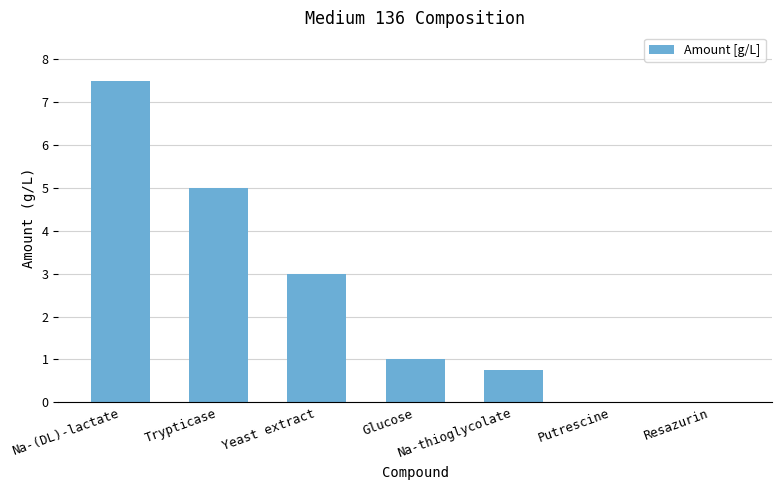

What is the maximum value shown in the chart?

7.5